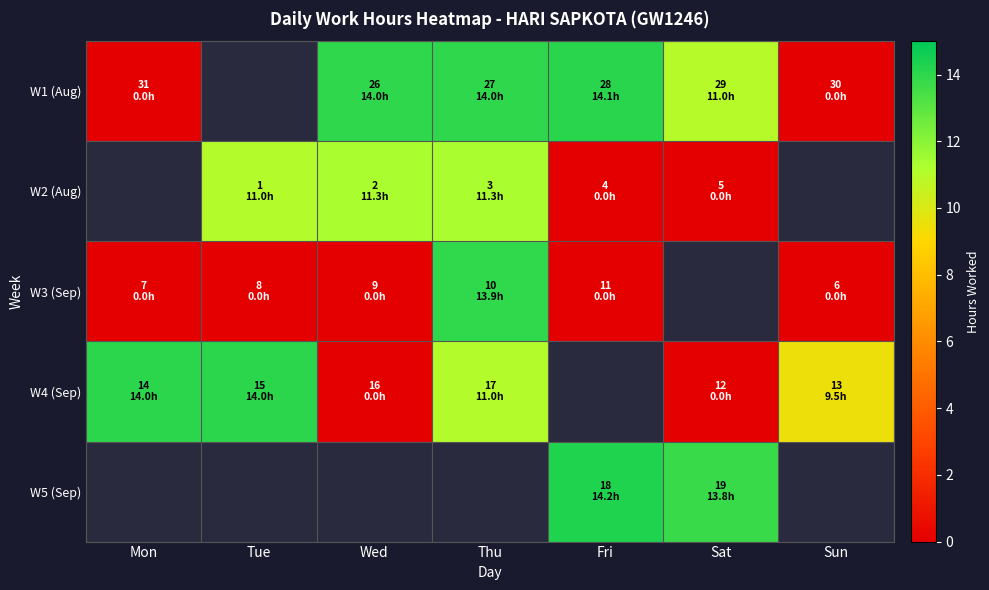

At which label does W3 (Sep) reach its minimum?

Mon